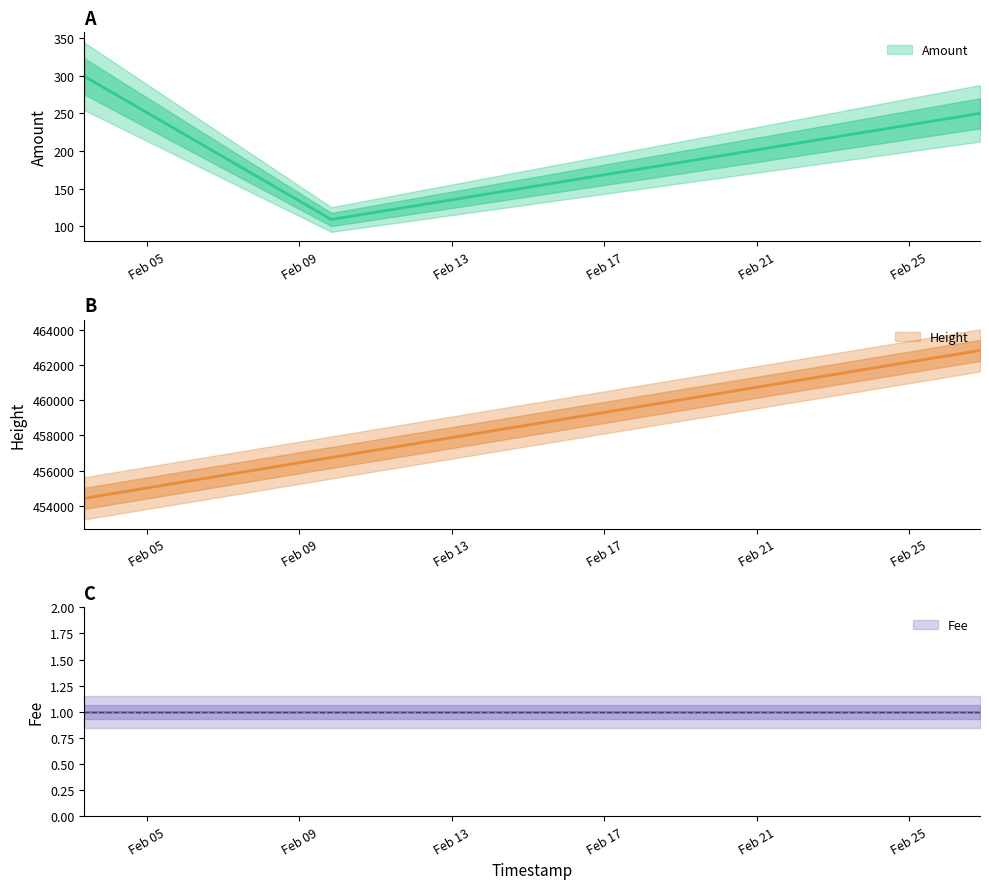

Is the value of Height at 2018-02-03 08:41:10 greater than the value of Amount at 2018-02-26 20:22:07?

Yes